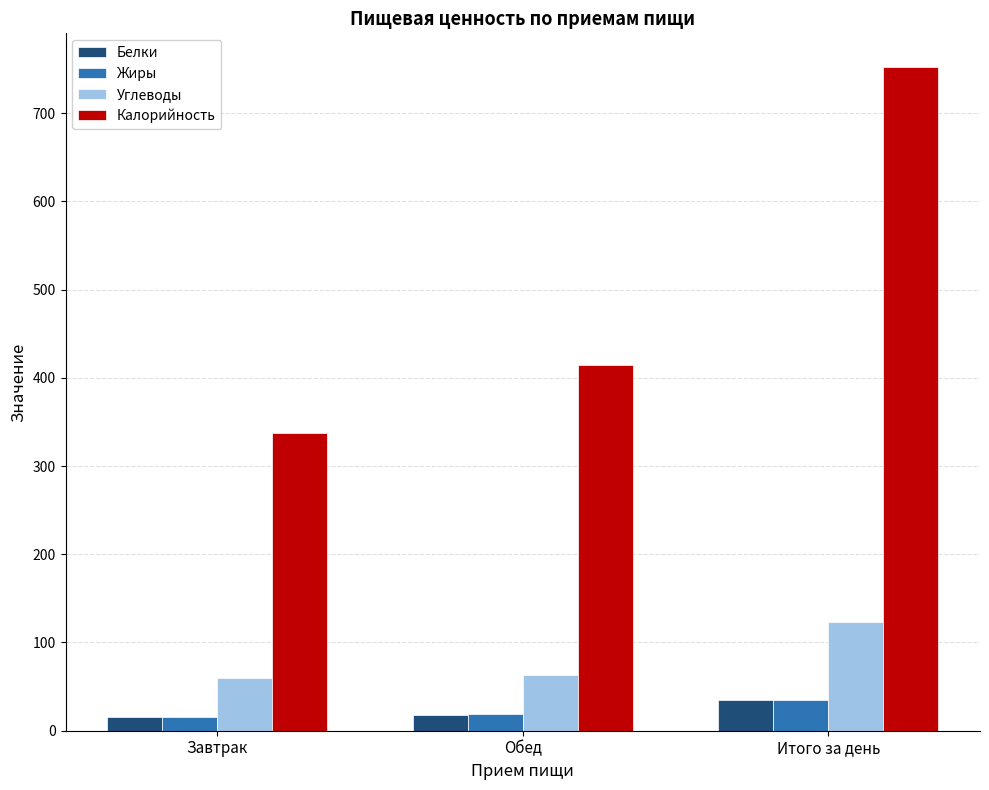

How many values in the Жиры series are below 19?

1